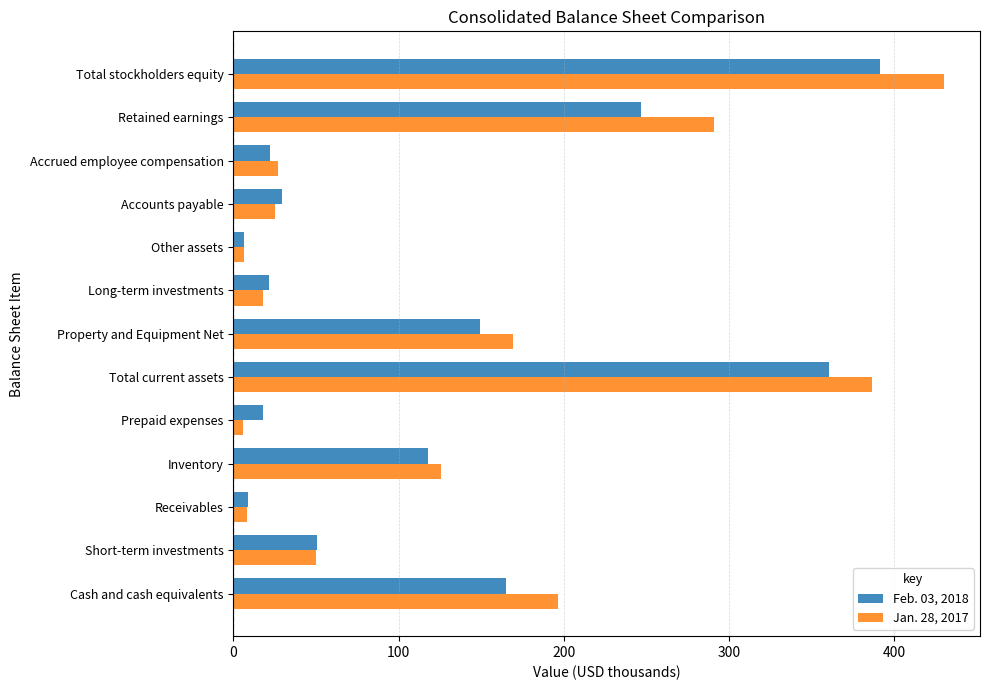

What is the difference between the maximum and minimum values in the Jan. 28, 2017 series?

424.5